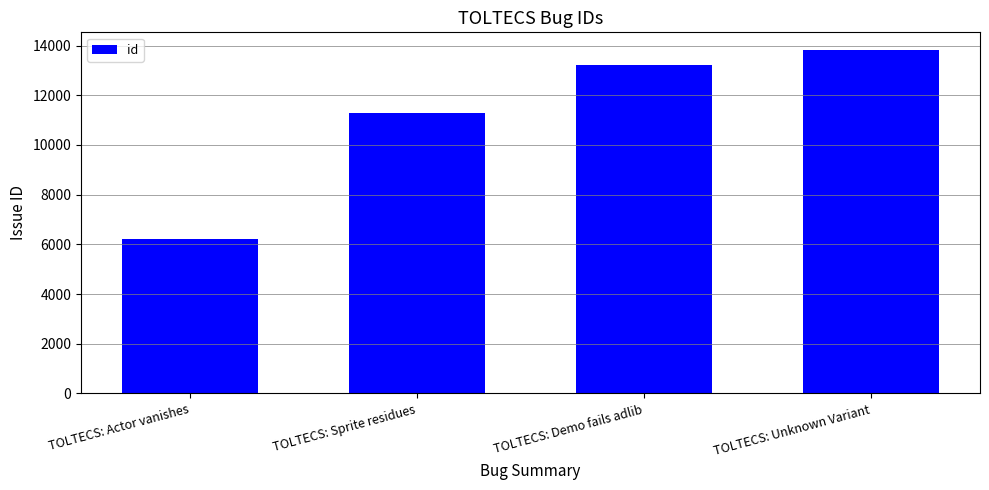

What is the value of the 2nd bar from the left?

11267